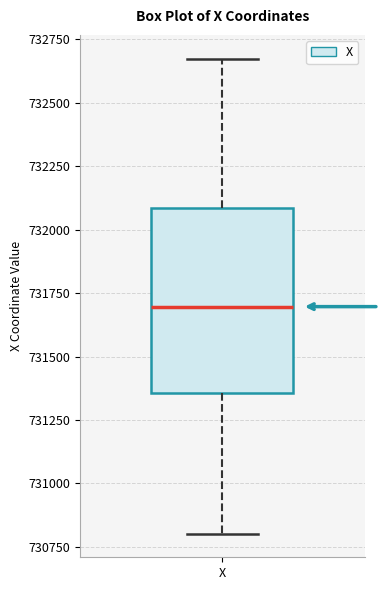

Read this box plot against the y-axis: the position of the median line, the range covered by the box, and the ends of both whiskers. The values are not printed on the chart, so give them approximately, as read against the axis.

median 731700, box 731350 to 732100, whiskers 730800 to 732650